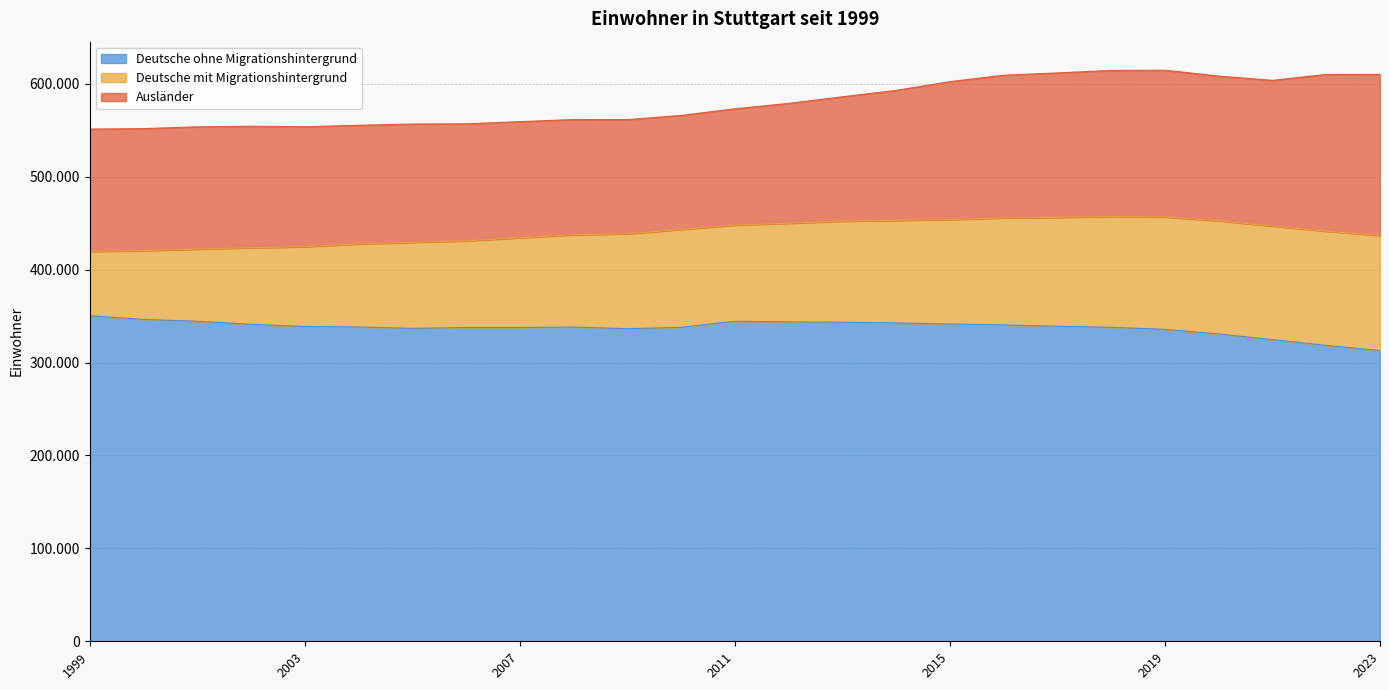

What is the value of the Deutsche ohne Migrationshintergrund point at the 7th from the left?

336736